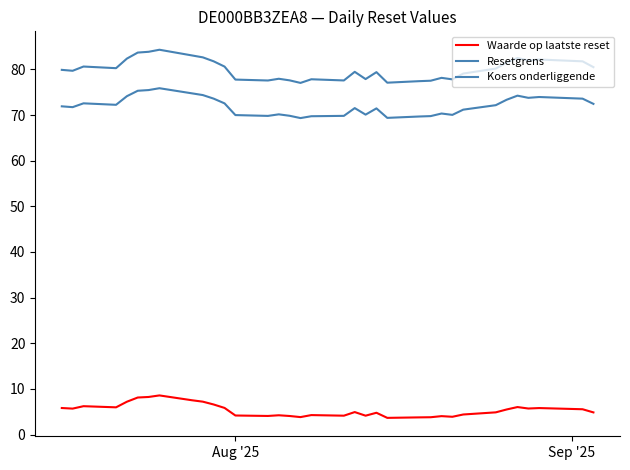

At how many categories does at least one series exceed 32?

35